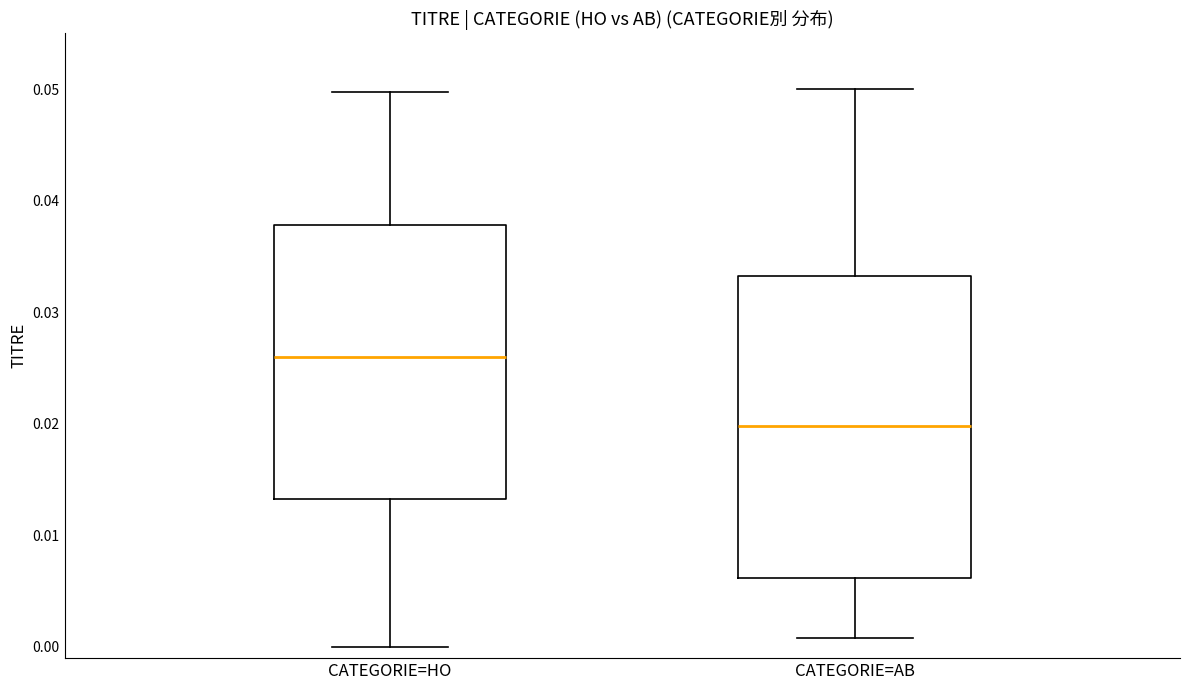

Reading left to right, transcribe this box plot: for each box, give where its median line is, the range the box spans, and where its two whiskers end, as read against the y-axis. The values are not printed on the chart, so give them approximately, as read against the axis.

CATEGORIE=HO: median 0.026, box 0.013 to 0.038, whiskers 0.000 to 0.050
CATEGORIE=AB: median 0.020, box 0.006 to 0.033, whiskers 0.001 to 0.050